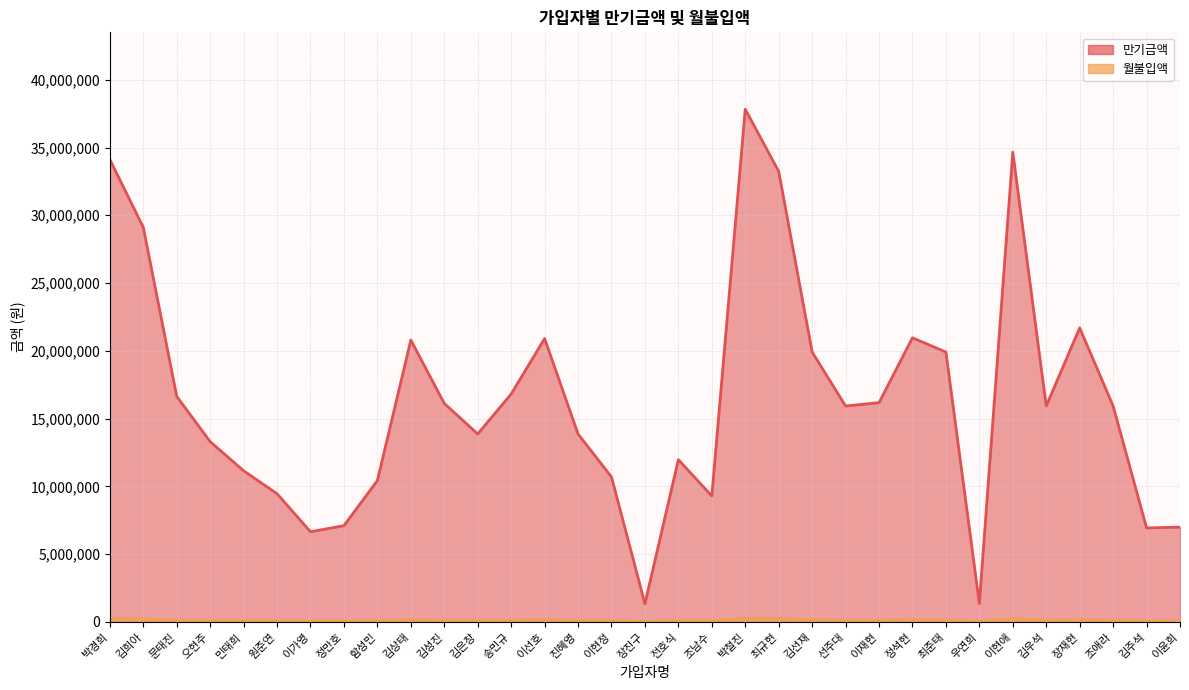

At how many categories does at least one series exceed 20840564?

8